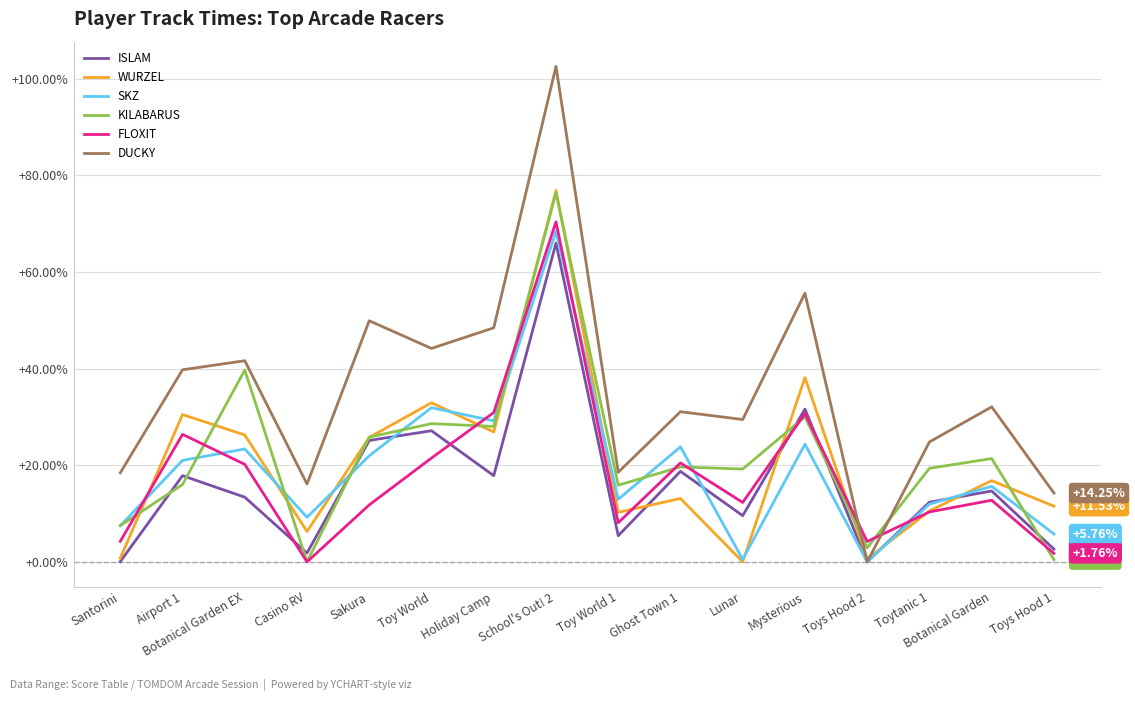

Which series changed the most between Airport 1 and Ghost Town 1?

WURZEL